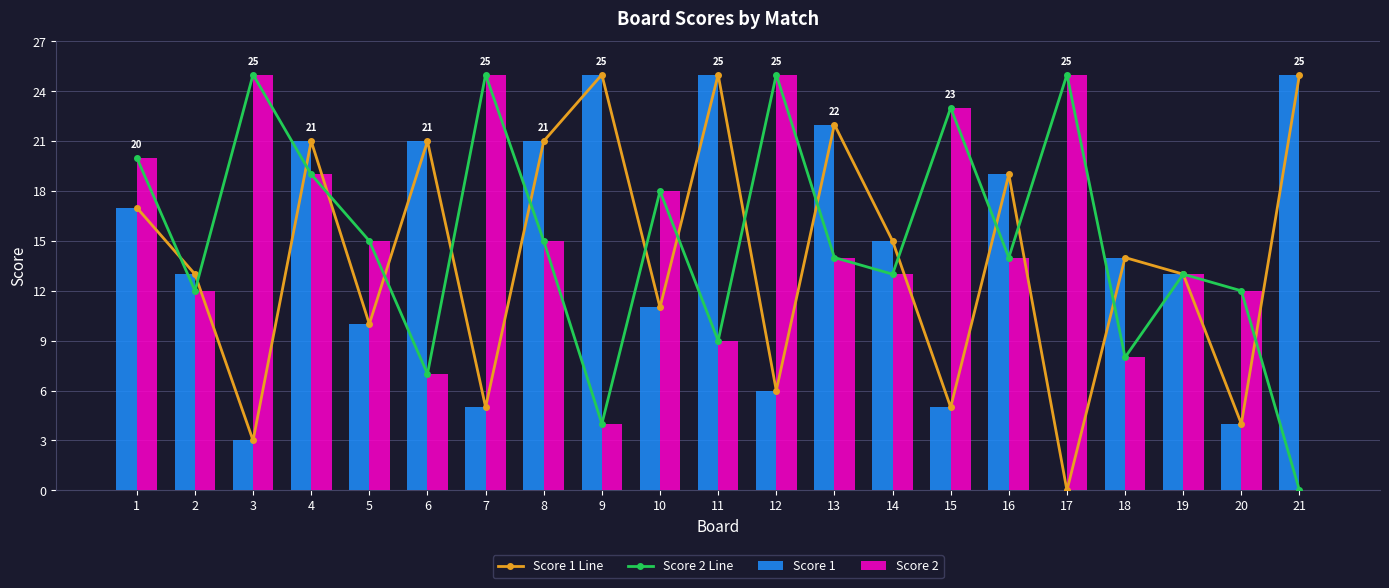

How many distinct data groups are displayed?

4